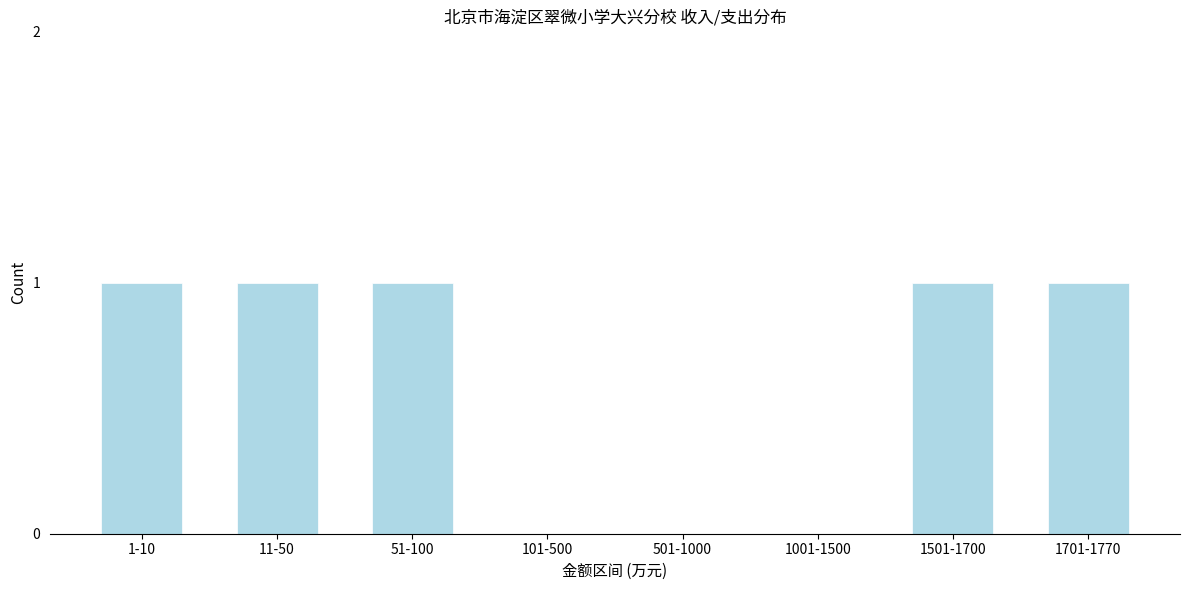

Reading left to right, what are all the values shown in this chart?

1-10=1	11-50=1	51-100=1	101-500=0	501-1000=0	1001-1500=0	1501-1700=1	1701-1770=1